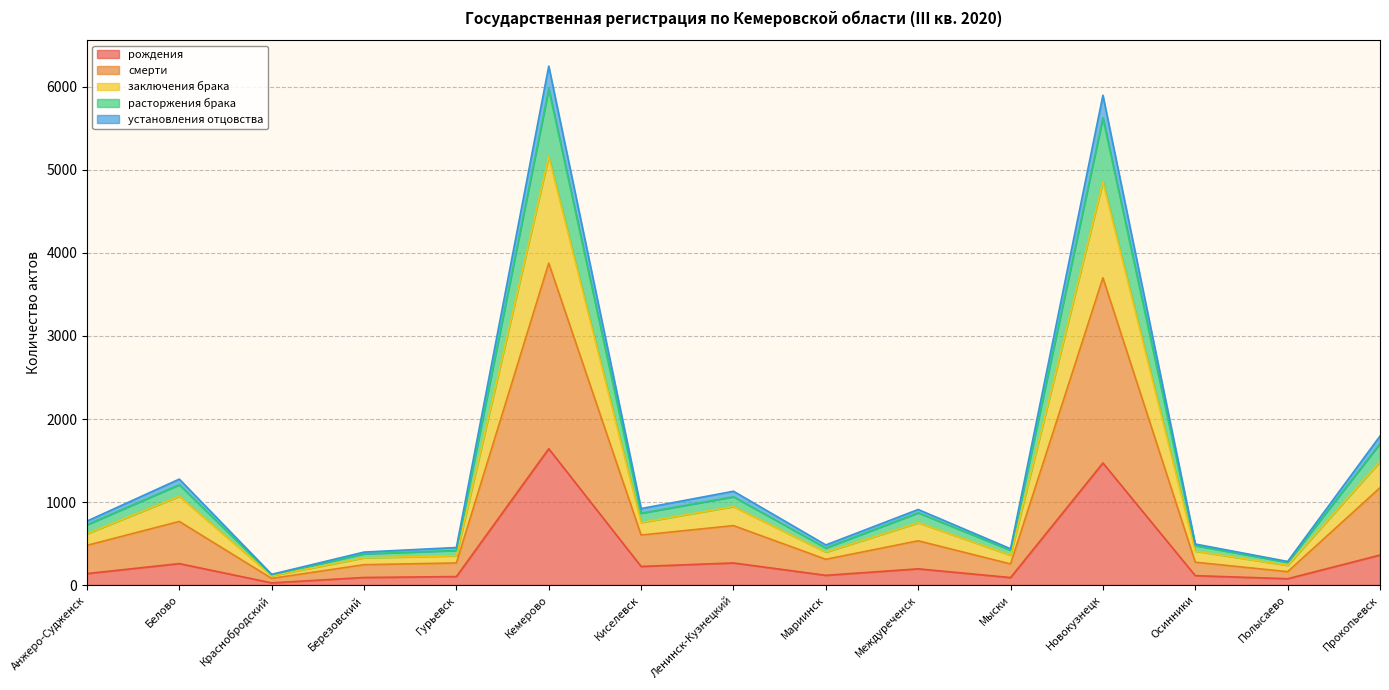

Which category has the highest value in the рождения series?

Кемерово